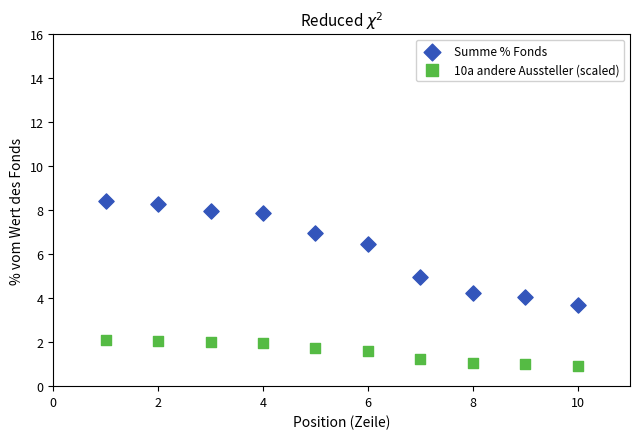

Across all data points, what is the range of Y values (max minus min)?

7.5